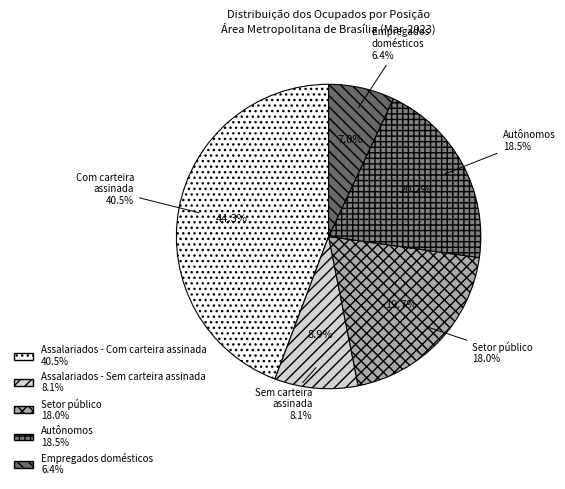

Is Assalariados - Com carteira assinada the majority of the pie?

No